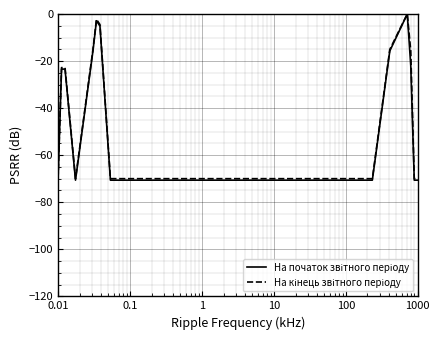

True or false: На початок звітного періоду and На кінець звітного періоду cross at least once.

False